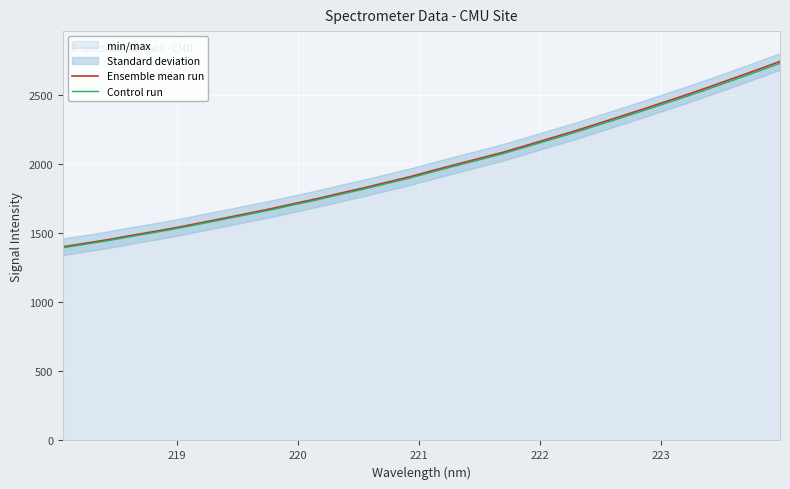

What is the minimum value for Ensemble mean run?

1403.5